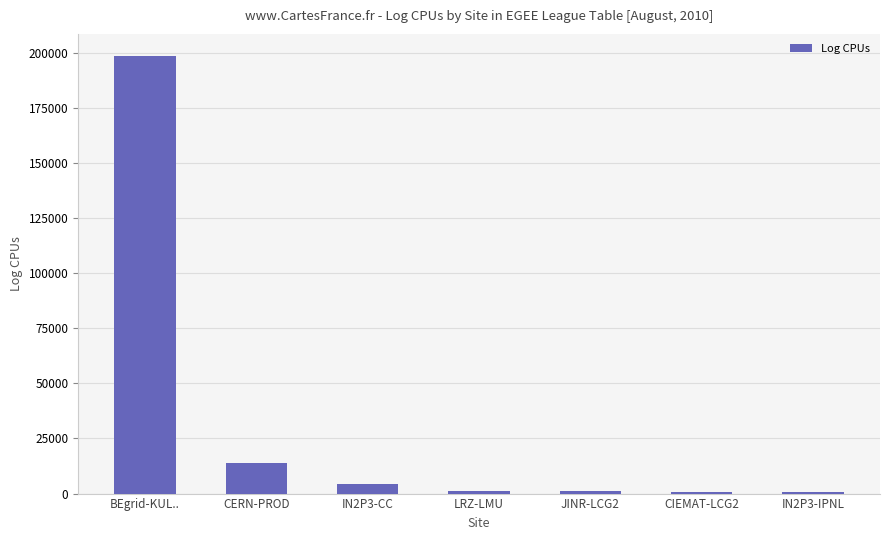

Between IN2P3-IPNL and BEgrid-KUL.., which is larger?

BEgrid-KUL..